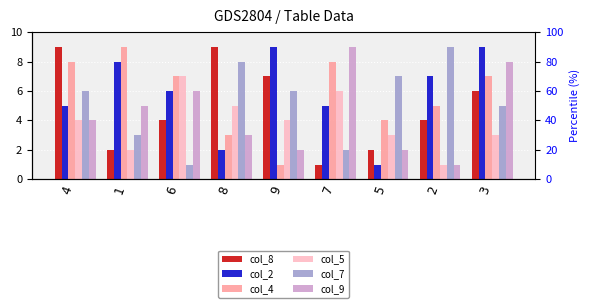

Reading left to right, transcribe all the data shown in this chart.

col_8: 9	2	4	9	7	1	2	4	6
col_2: 5	8	6	2	9	5	1	7	9
col_4: 8	9	7	3	1	8	4	5	7
col_5: 4	2	7	5	4	6	3	1	3
col_7: 6	3	1	8	6	2	7	9	5
col_9: 4	5	6	3	2	9	2	1	8